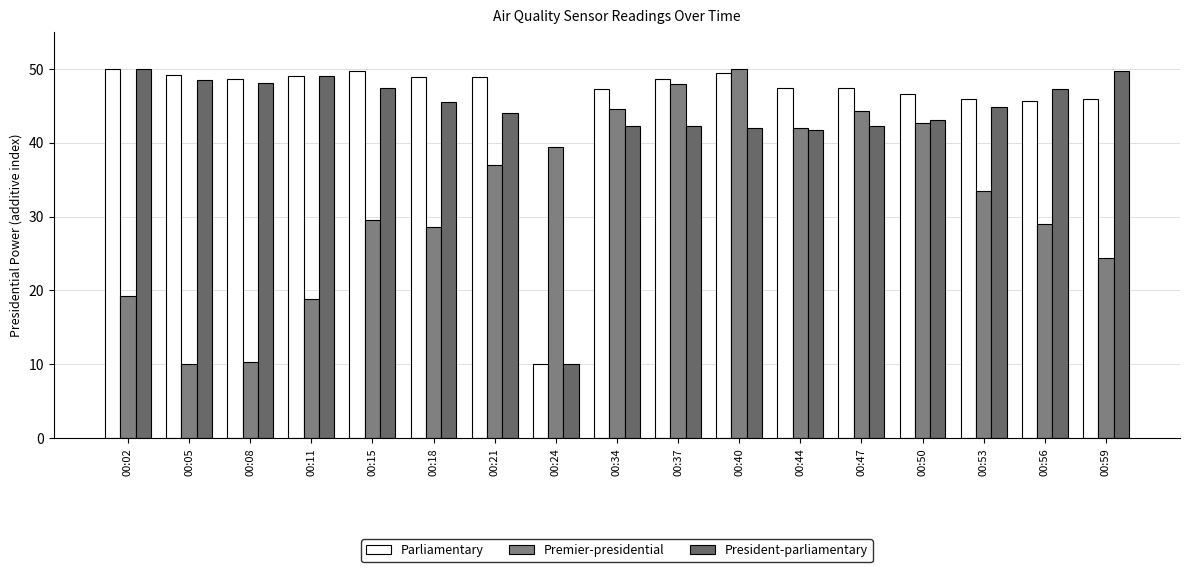

Reading right to left, list all the values displayed in this chart.

Parliamentary: 45.9	45.6	45.9	46.6	47.4	47.4	49.5	48.7	47.3	10.0	49.0	48.9	49.7	49.0	48.6	49.1	50.0
Premier-presidential: 24.4	29.0	33.5	42.6	44.3	42.0	50.0	47.9	44.6	39.4	36.9	28.6	29.5	18.8	10.4	10.0	19.2
President-parliamentary: 49.7	47.3	44.8	43.1	42.3	41.8	41.9	42.3	42.3	10.0	44.0	45.5	47.4	49.0	48.1	48.5	50.0